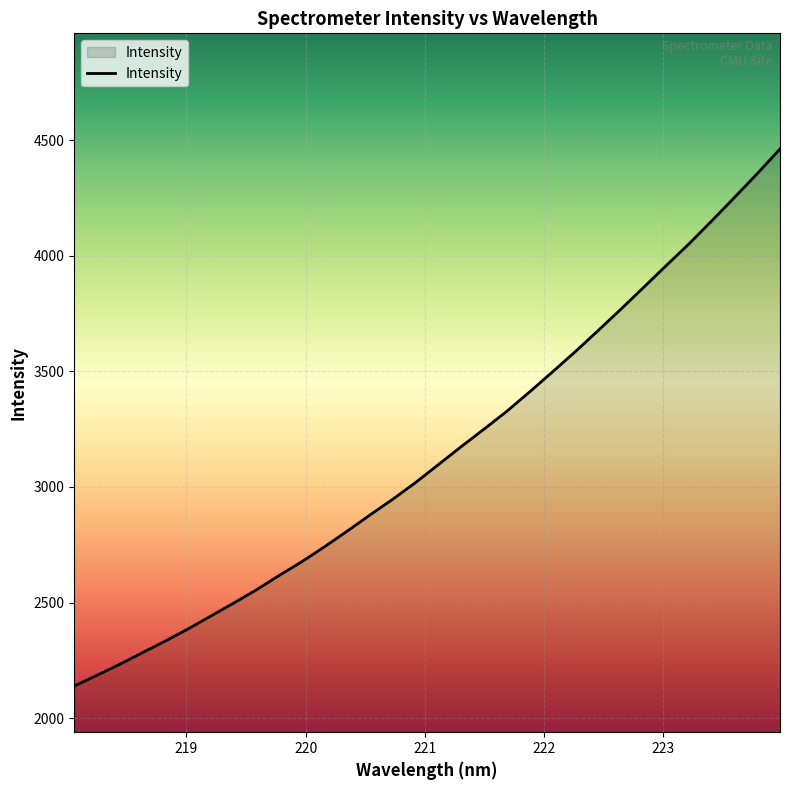

What is the greatest value displayed?

4461.4